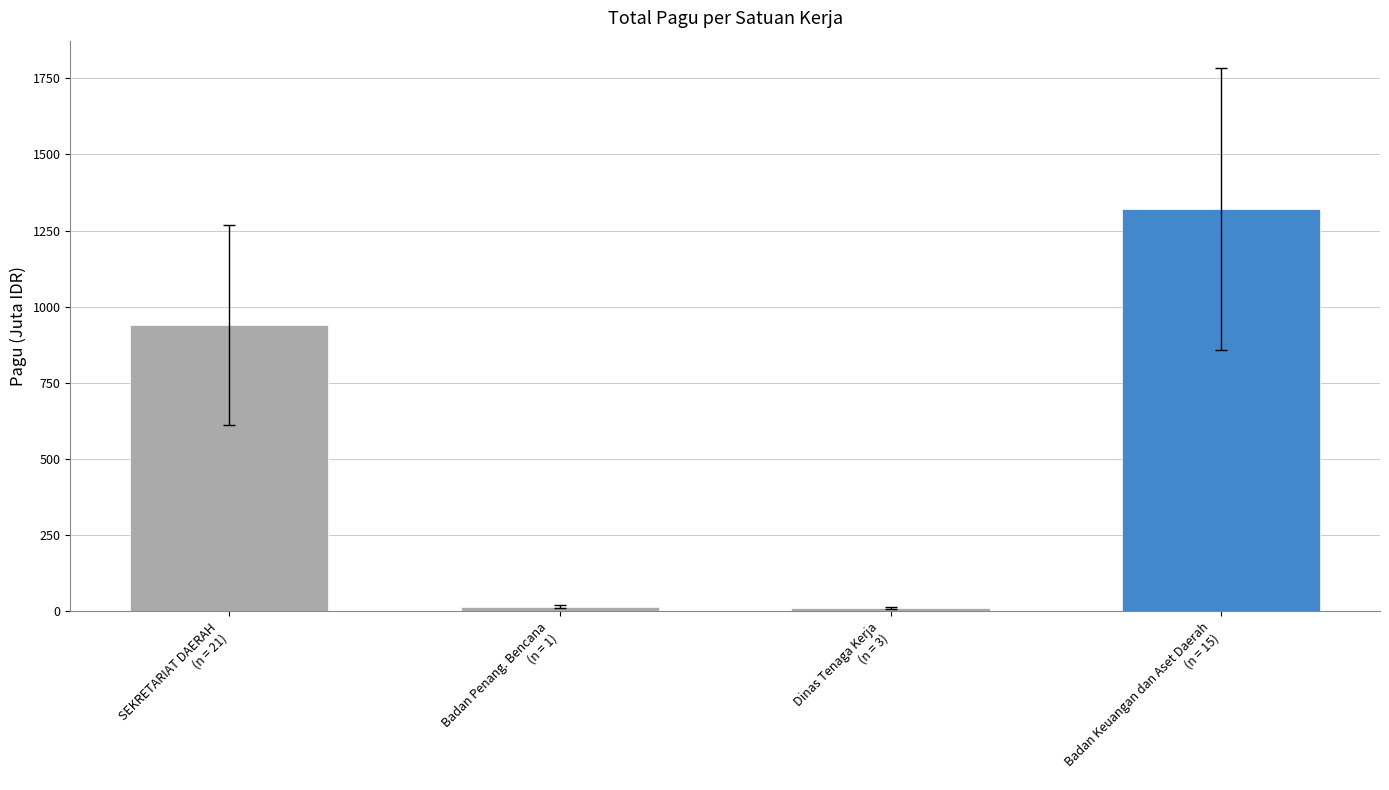

The chart shows a value of 9.7 at Dinas Tenaga Kerja
(n = 3). True or false?

True